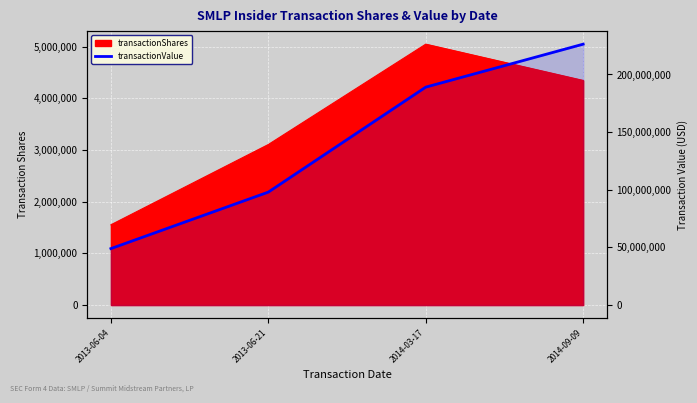

How many lines are shown in the chart?

1